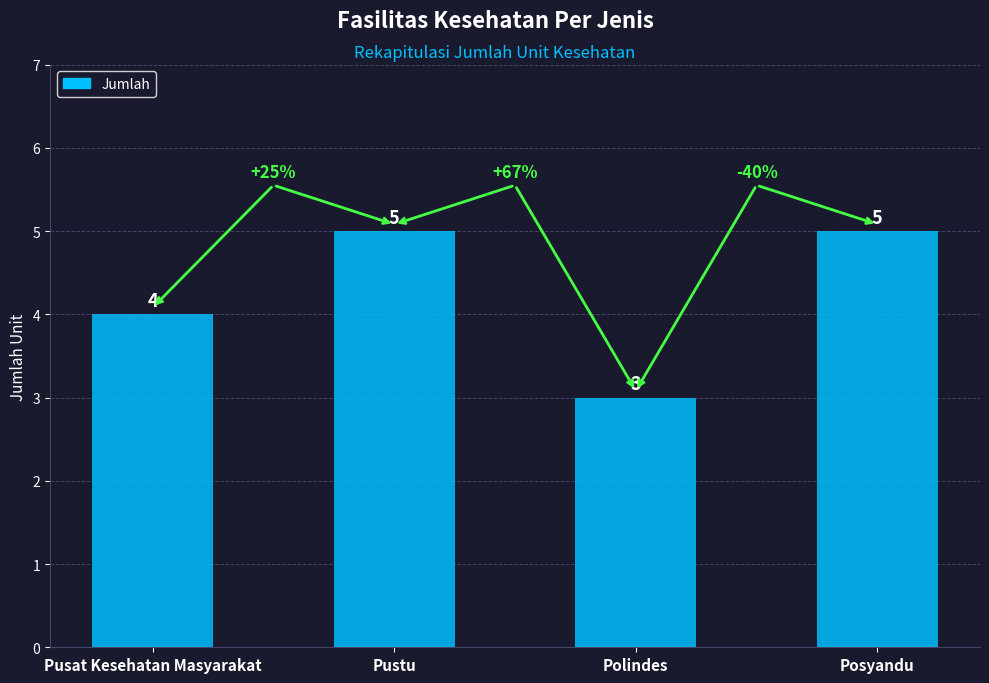

What is the change in value from Polindes to Posyandu?

+2